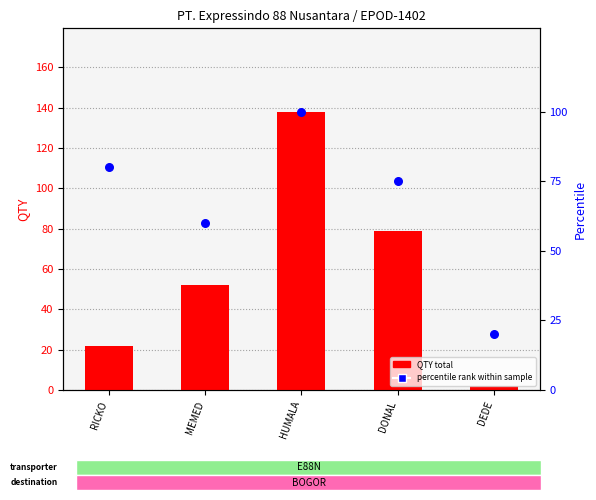

Which series has the widest spread of Y values?

QTY (total)